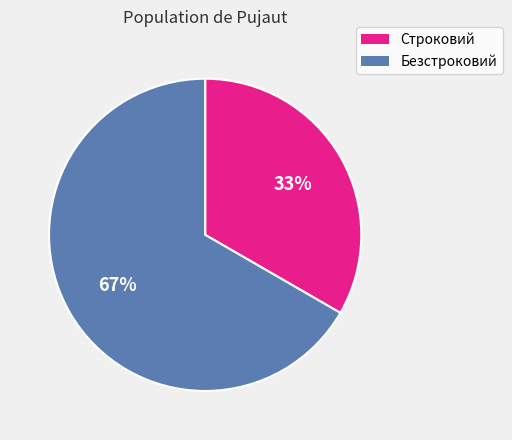

Which has a higher value, Строковий or Безстроковий?

Безстроковий